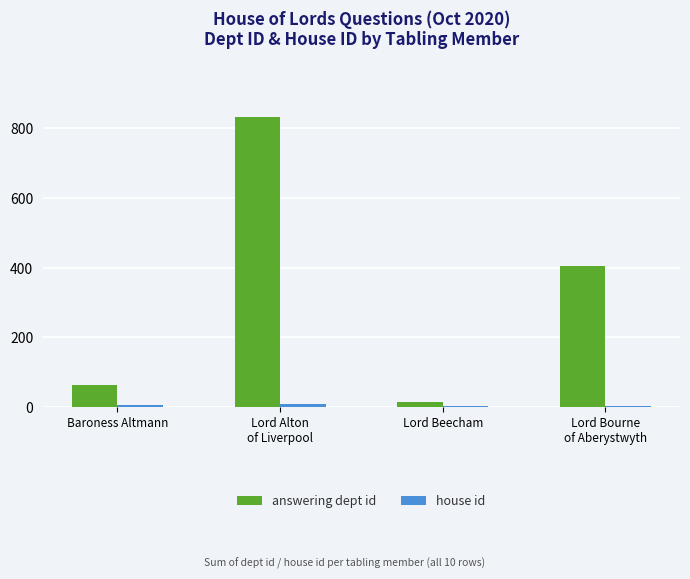

What is the highest value of the answering dept id series?

832